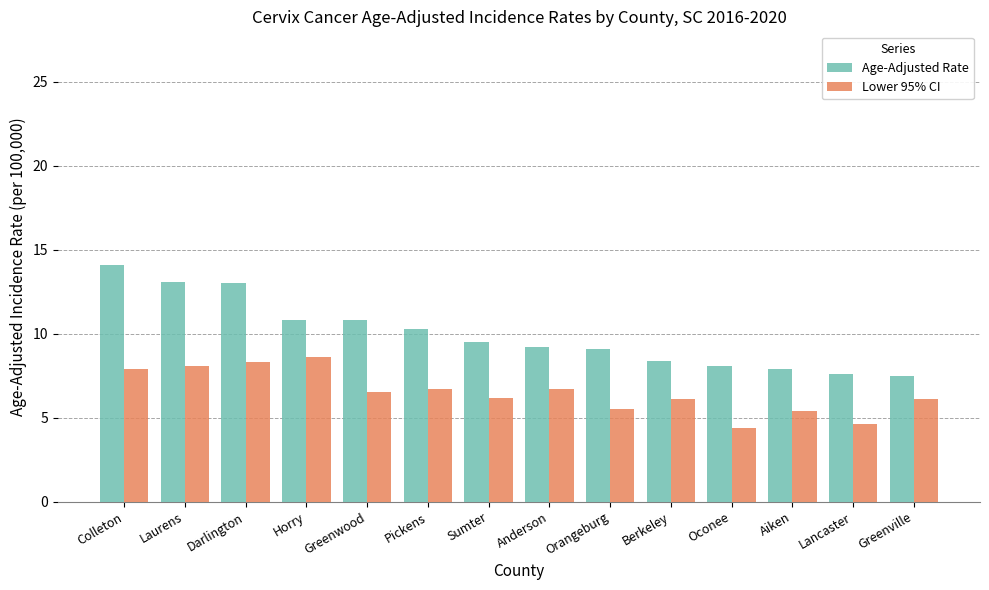

What is the average value of the Lower 95% CI series?

6.5